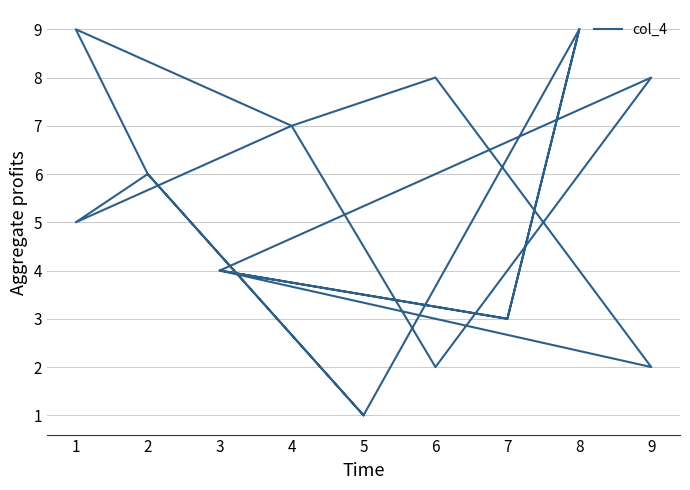

What is the greatest value displayed?

9